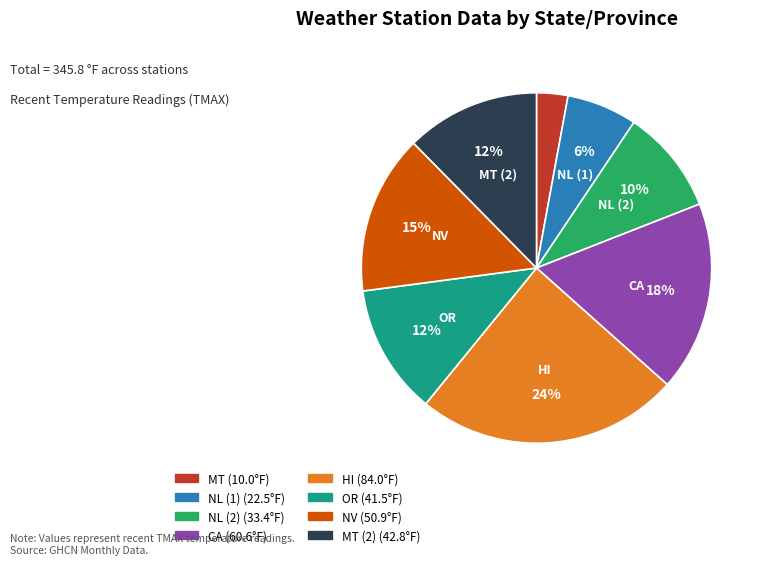

Between NL (2) and NL (1), which is larger?

NL (2)